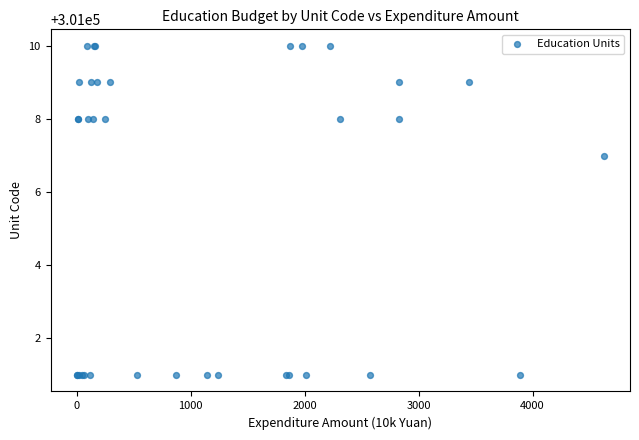

What Y value in the scatter plot is closest to 301005?

301007